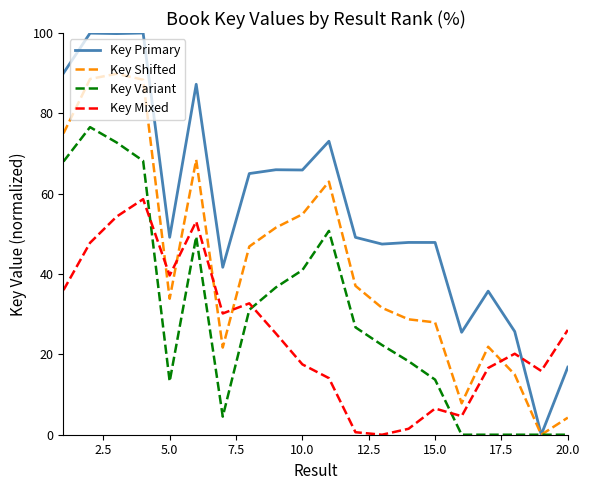

How many times do Key Primary and Key Mixed cross each other?

1